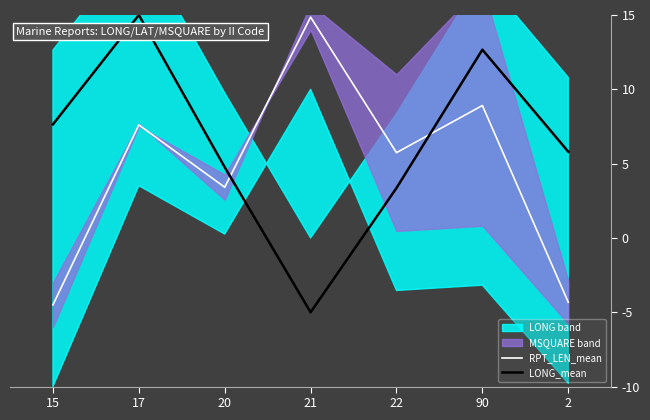

Which series ends up on top after the final intersection of RPT_LEN_mean and LONG_mean?

LONG_mean